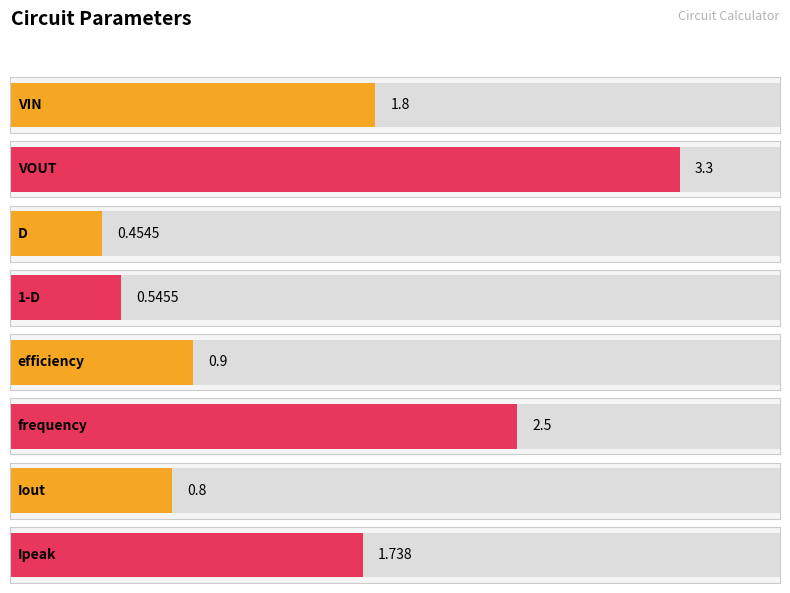

Reading right to left, list all the values displayed in this chart.

Ipeak=1.7	Iout=0.8	frequency=2.5	efficiency=0.9	1-D=0.5	D=0.5	VOUT=3.3	VIN=1.8